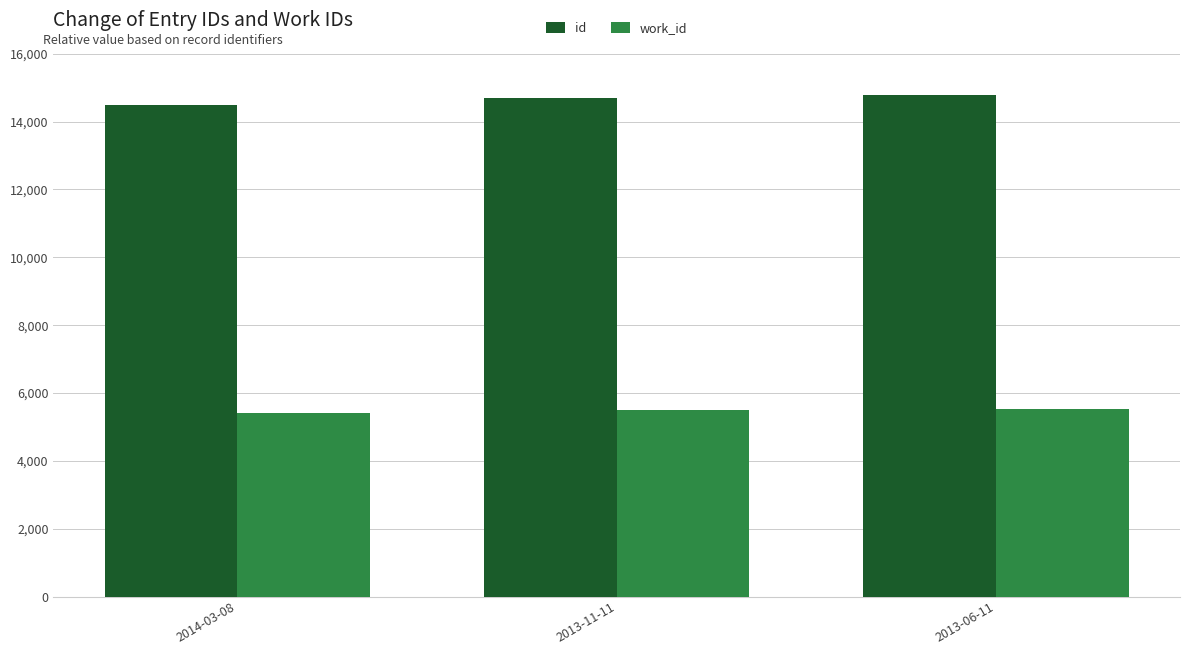

At 2014-03-08, list the series in order from smallest to largest.

work_id, id